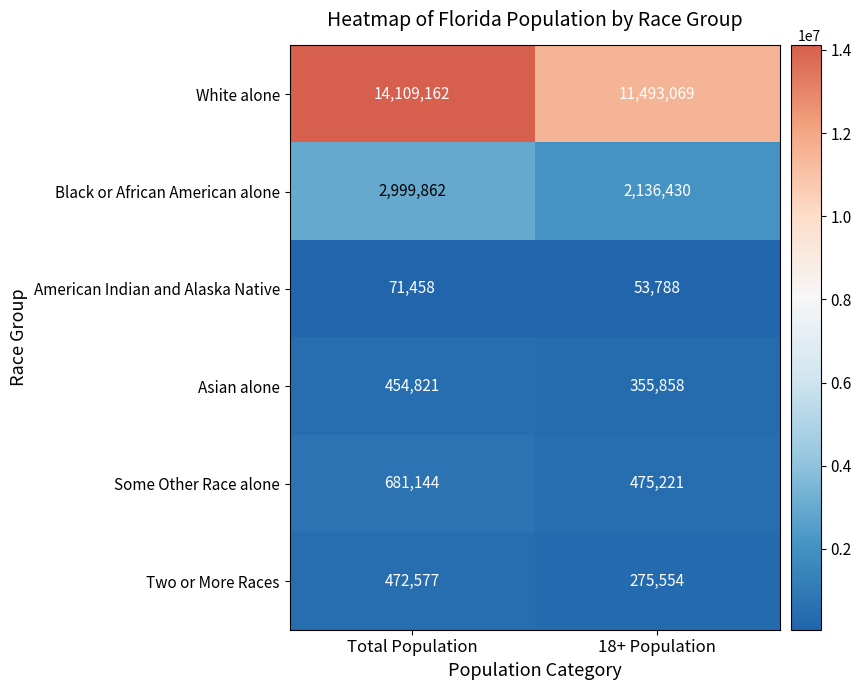

List the labels in order of Asian alone value, smallest first.

18+ Population, Total Population